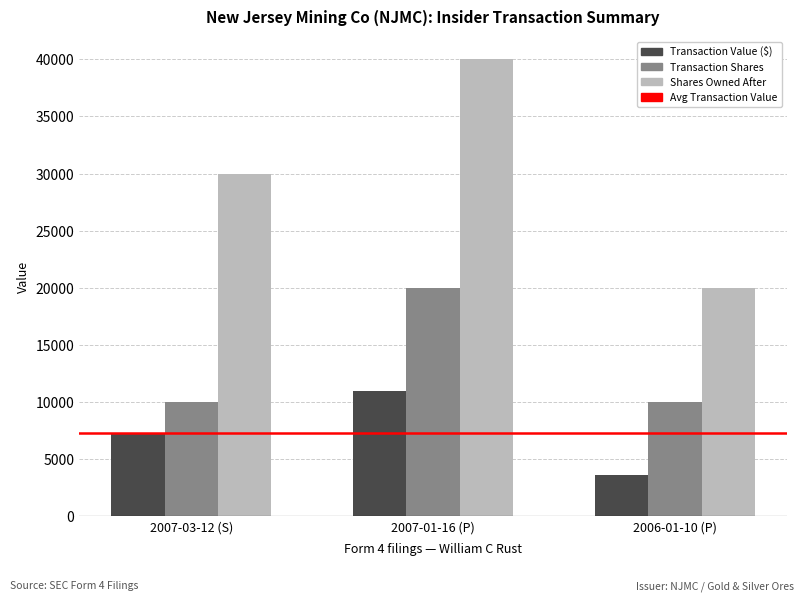

What is the value of the Transaction Shares bar at the 1st from the left?

10000